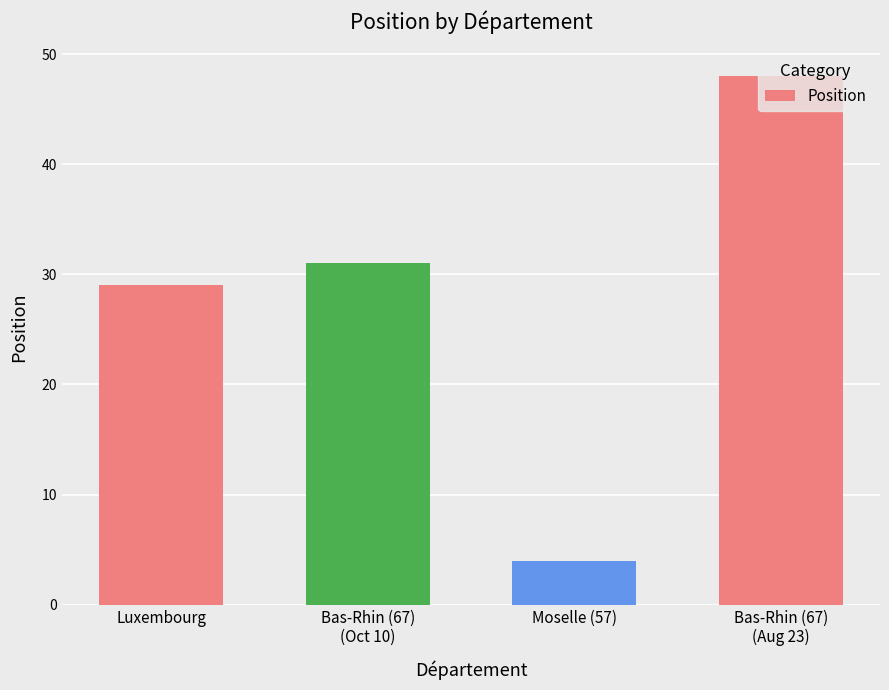

The value at Bas-Rhin (67)
(Oct 10) is 44. True or false?

False